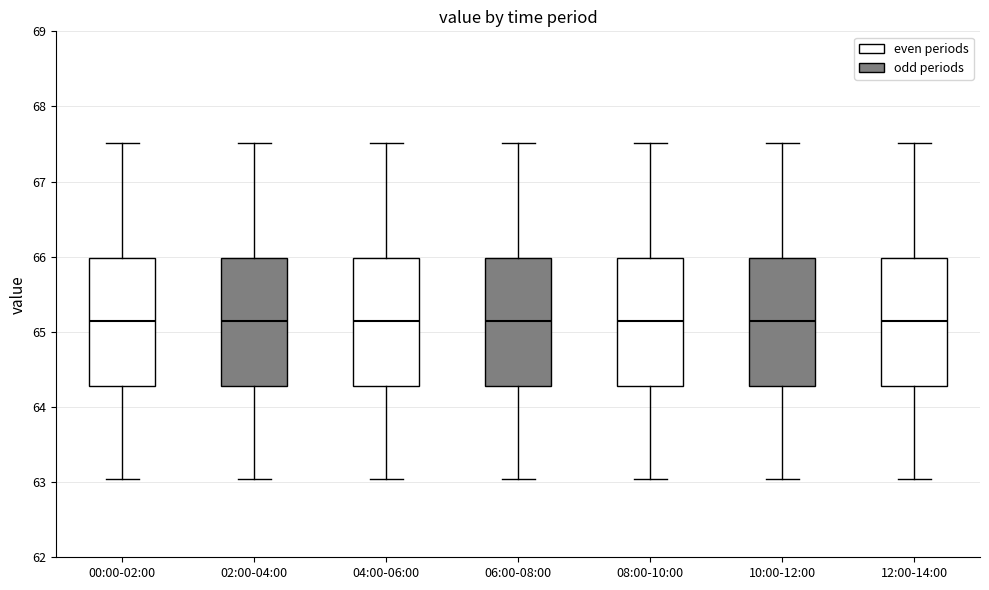

Reading left to right, transcribe this box plot: for each box, give where its median line is, the range the box spans, and where its two whiskers end, as read against the y-axis. The values are not printed on the chart, so give them approximately, as read against the axis.

00:00-02:00: median 65.2, box 64.3 to 66.0, whiskers 63.0 to 67.5
02:00-04:00: median 65.2, box 64.3 to 66.0, whiskers 63.0 to 67.5
04:00-06:00: median 65.2, box 64.3 to 66.0, whiskers 63.0 to 67.5
06:00-08:00: median 65.2, box 64.3 to 66.0, whiskers 63.0 to 67.5
08:00-10:00: median 65.2, box 64.3 to 66.0, whiskers 63.0 to 67.5
10:00-12:00: median 65.2, box 64.3 to 66.0, whiskers 63.0 to 67.5
12:00-14:00: median 65.2, box 64.3 to 66.0, whiskers 63.0 to 67.5